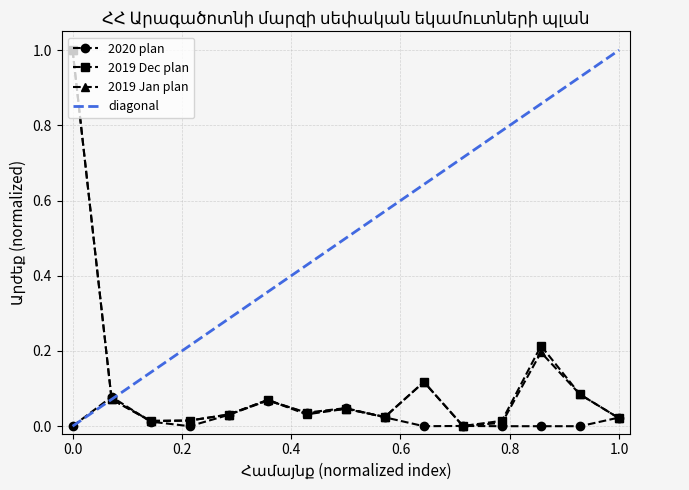

Is it true that 2019 Dec plan equals 0.0 at Լեռնարոտ?

False